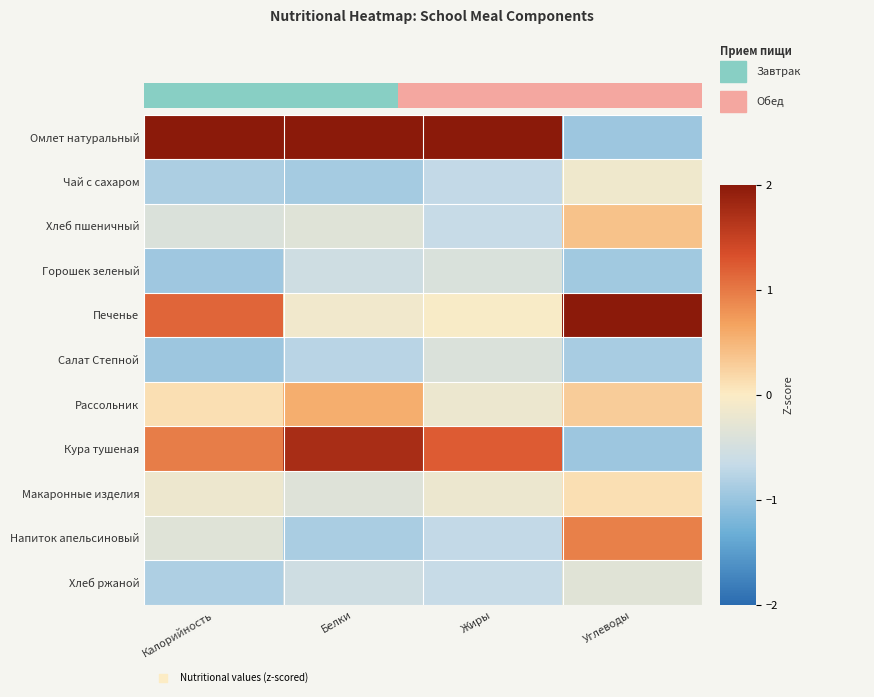

Which series has the largest total across all categories?

Омлет натуральный